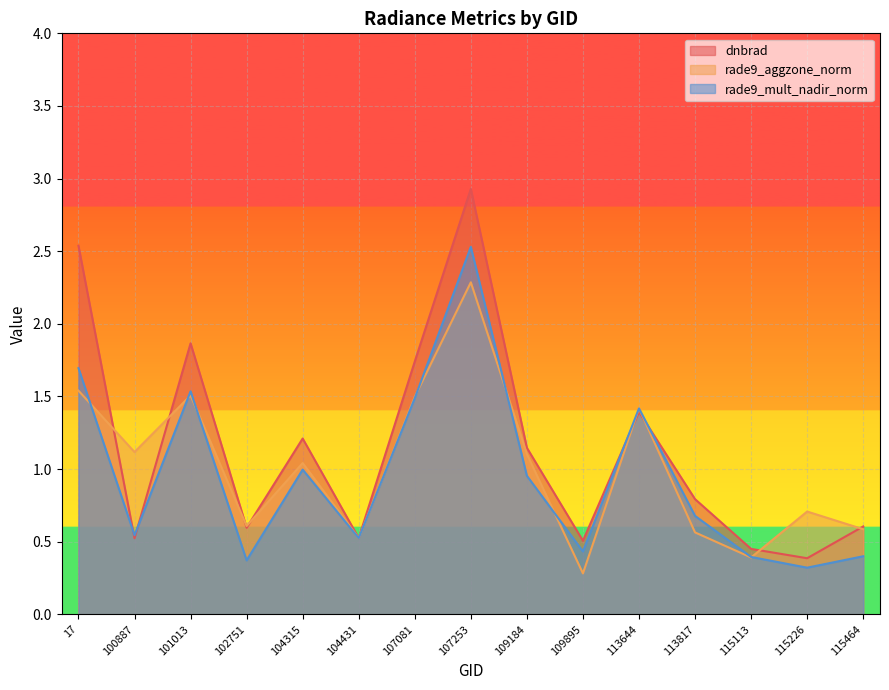

Rank the series by their maximum value, from lowest to highest.

rade9_aggzone_norm, rade9_mult_nadir_norm, dnbrad